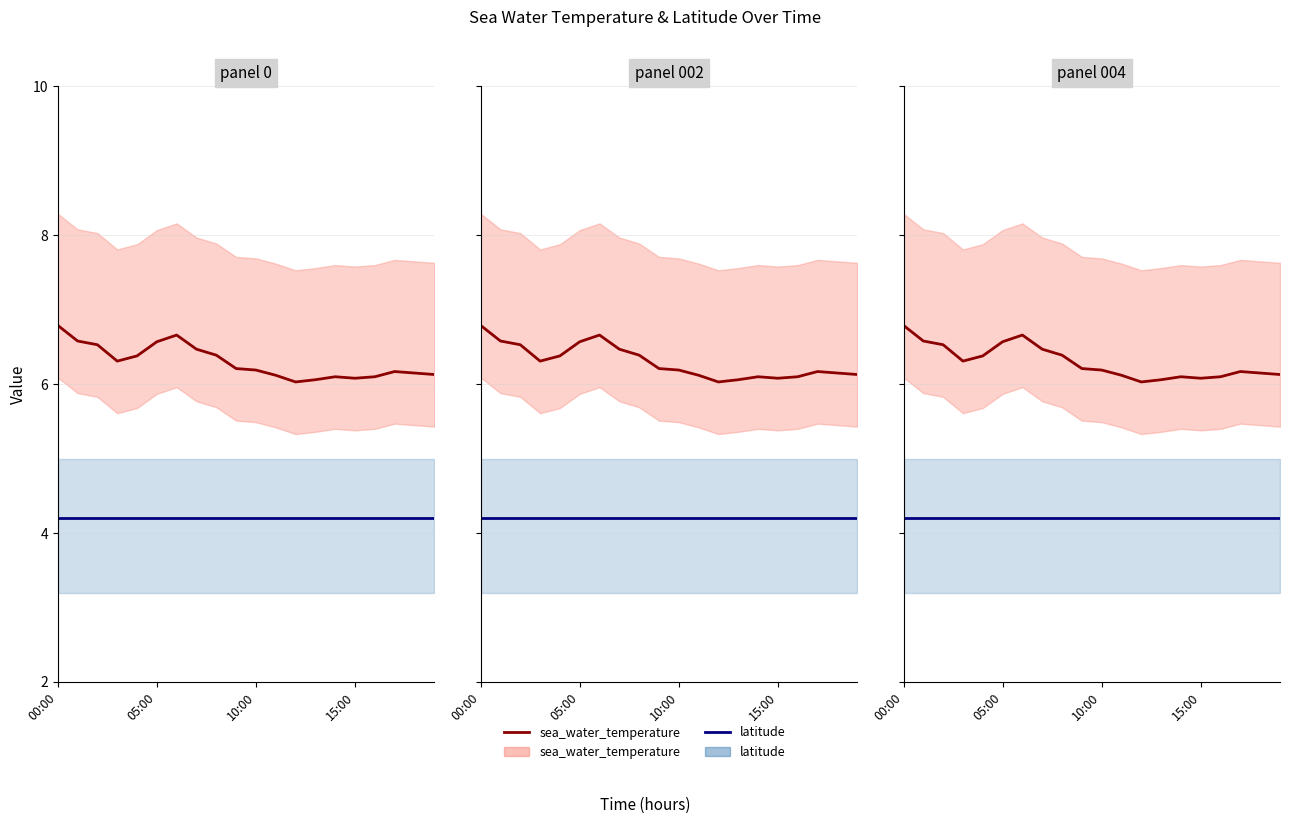

What is the greatest value displayed?

6.8